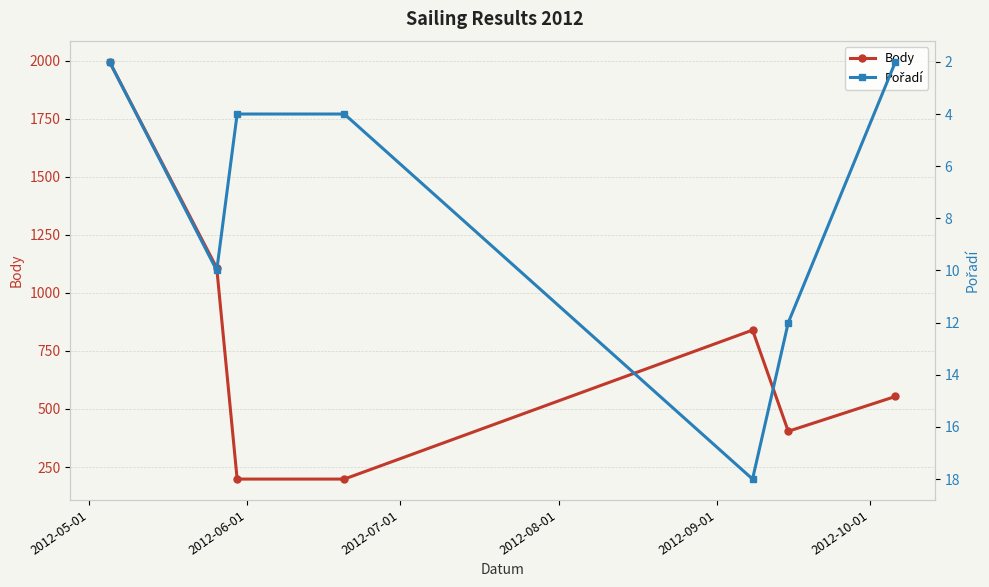

What is the maximum value for Body?

1996